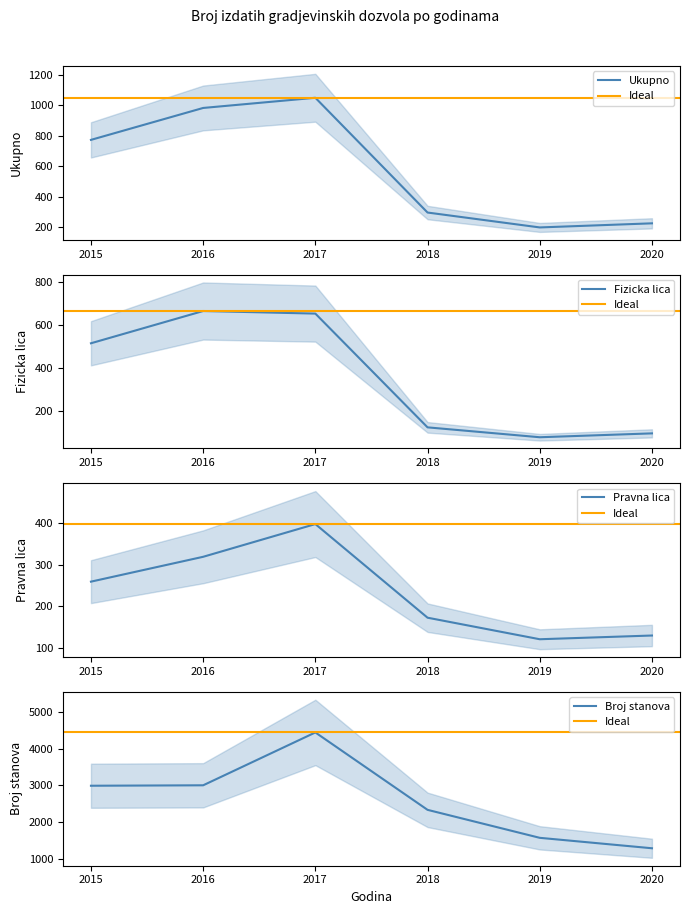

True or false: Ukupno and Pravna lica intersect in this chart.

False